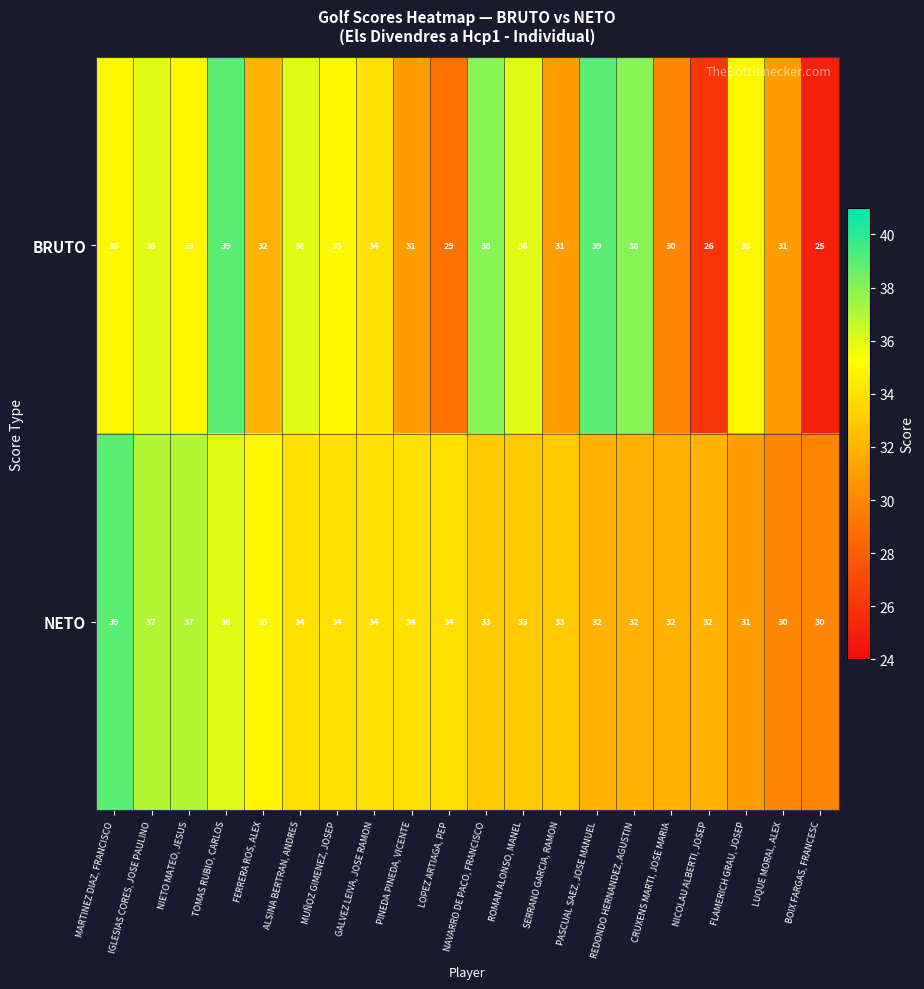

The NETO series shows 35 at FERRERA ROS, ALEX. True or false?

True